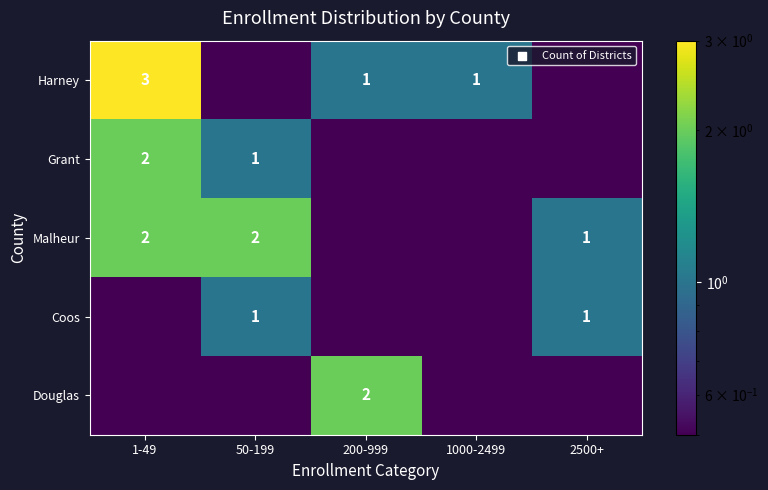

At how many categories does at least one series exceed 1?

3